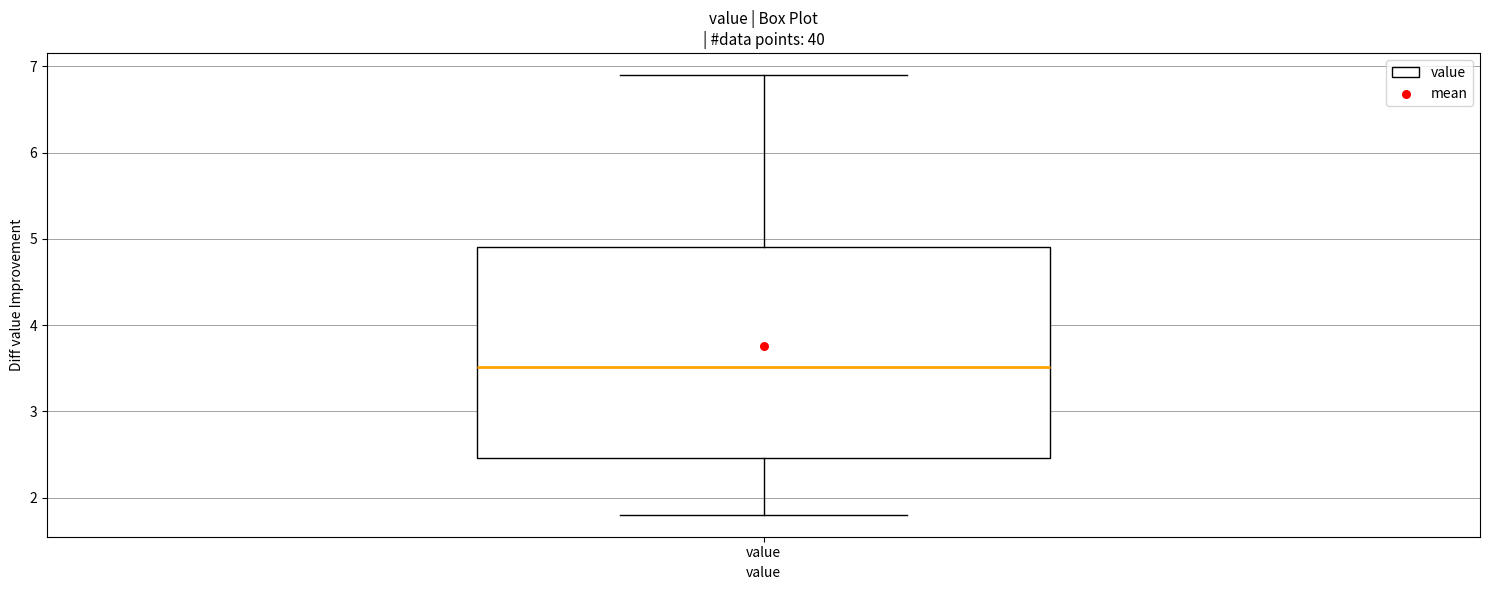

Transcribe this box plot: give where the median line is, the range the box spans, and where the two whiskers end, as read against the y-axis. The values are not printed on the chart, so give them approximately, as read against the axis.

median 3.5, box 2.5 to 4.9, whiskers 1.8 to 6.9